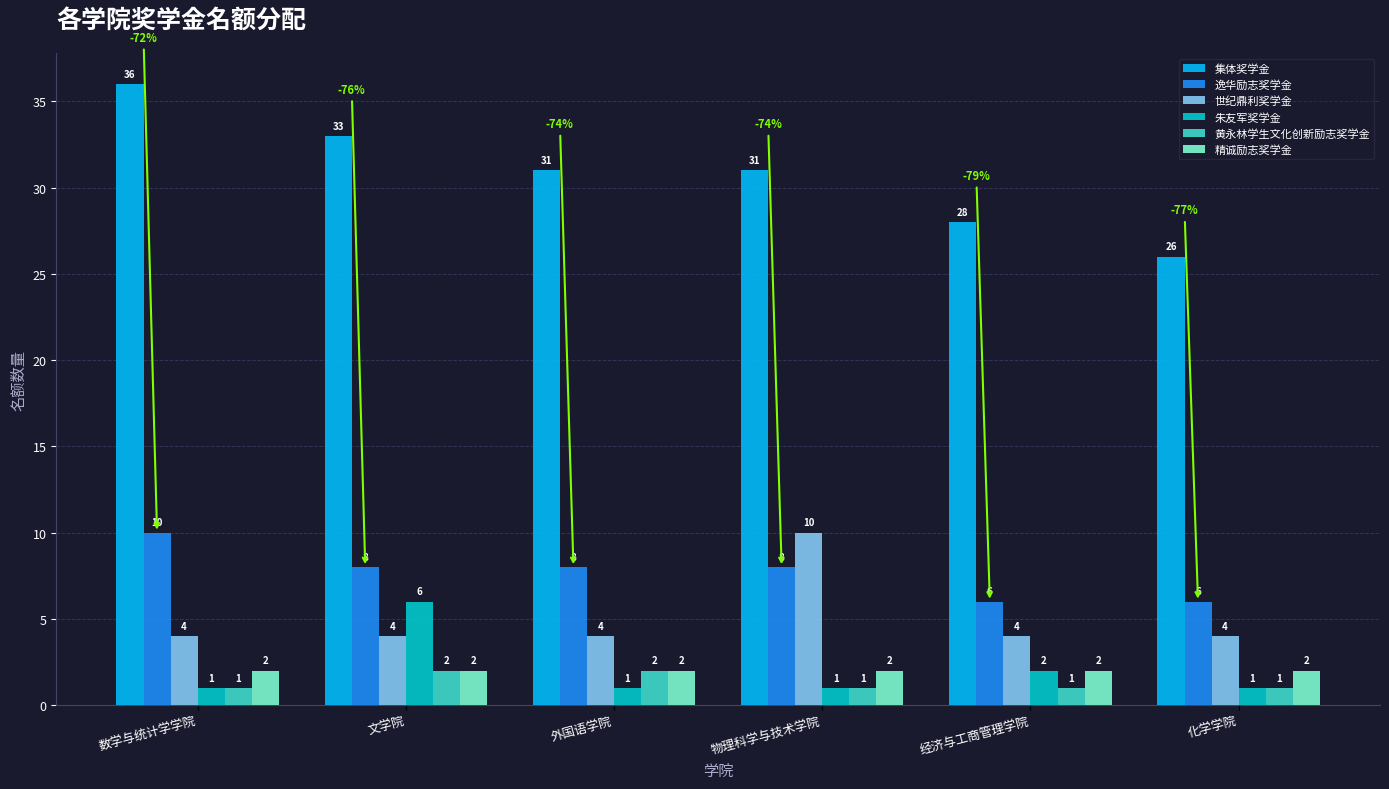

What is the label of the 2nd bar from the right?

经济与工商管理学院